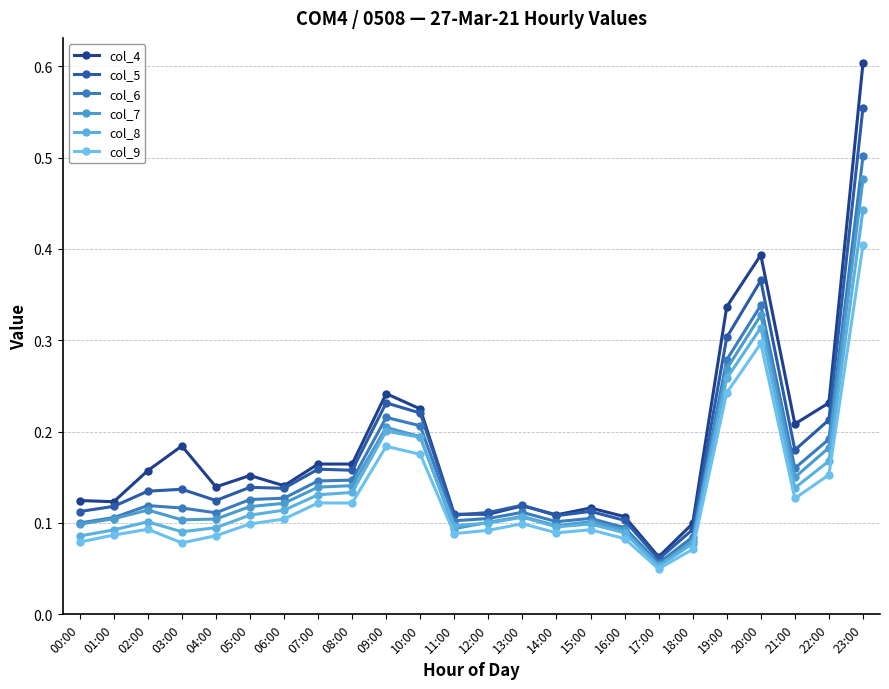

Which series has the largest range (max minus min)?

col_4